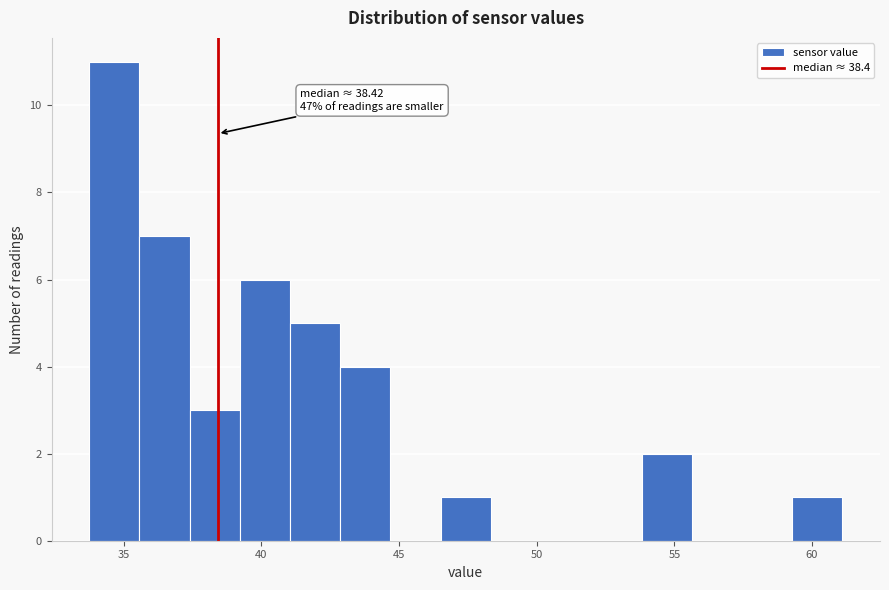

Read against the x-axis, roughly where is the centre of the tallest bar?

34.5